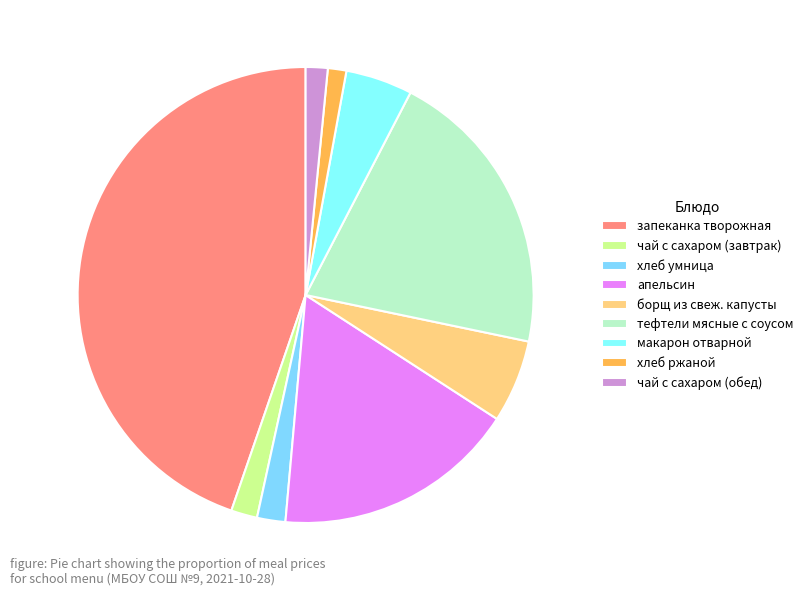

What is the largest slice in the pie chart?

запеканка творожная